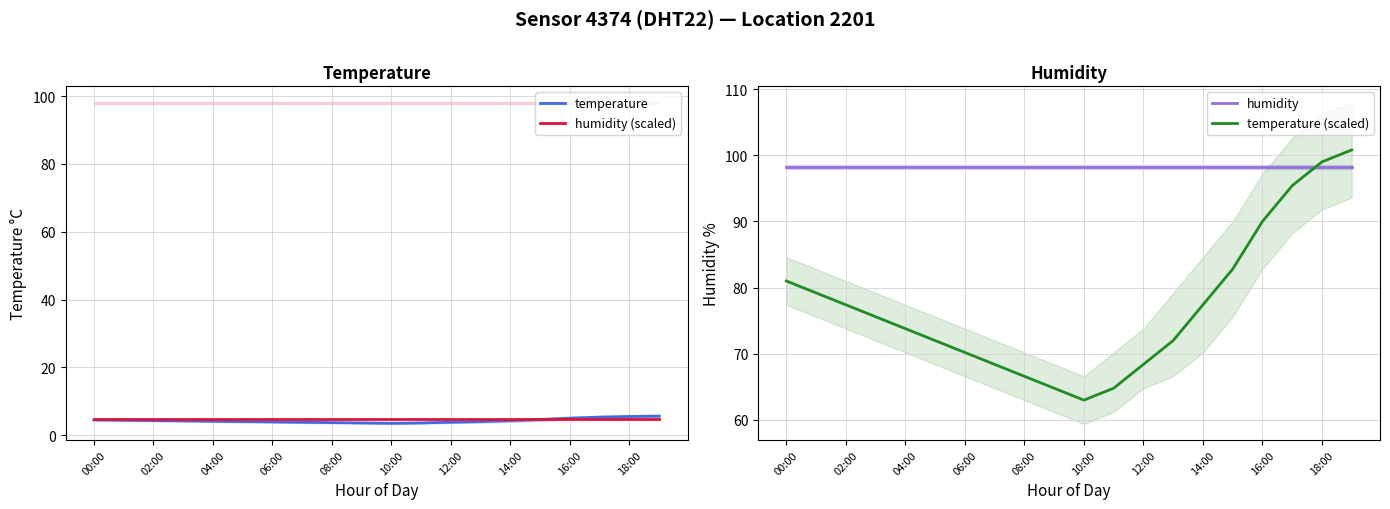

The temperature series shows 3.5 at 10:00. True or false?

True